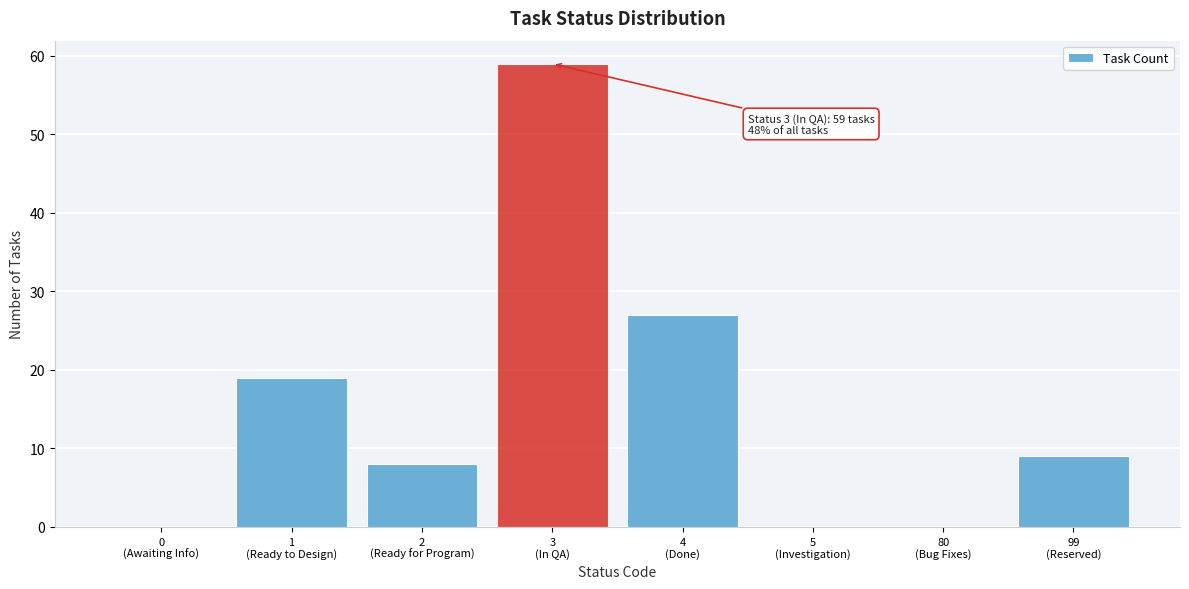

What is the sum of all values?

122